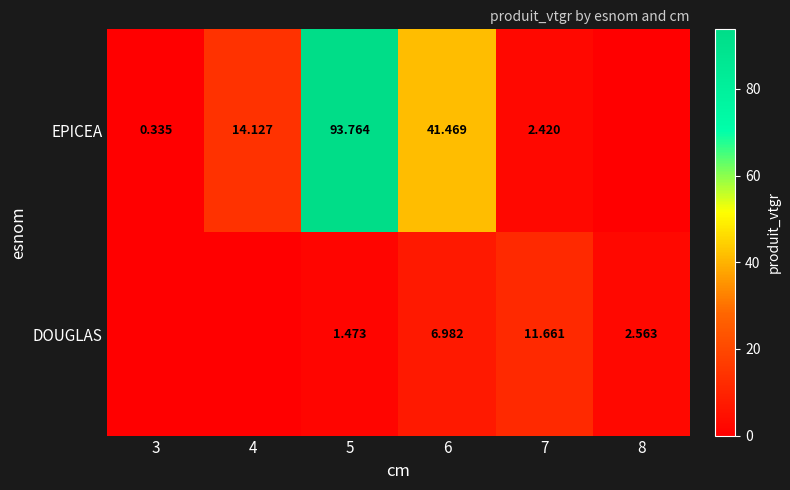

Is the value of DOUGLAS at 7 greater than the value of EPICEA at 4?

No